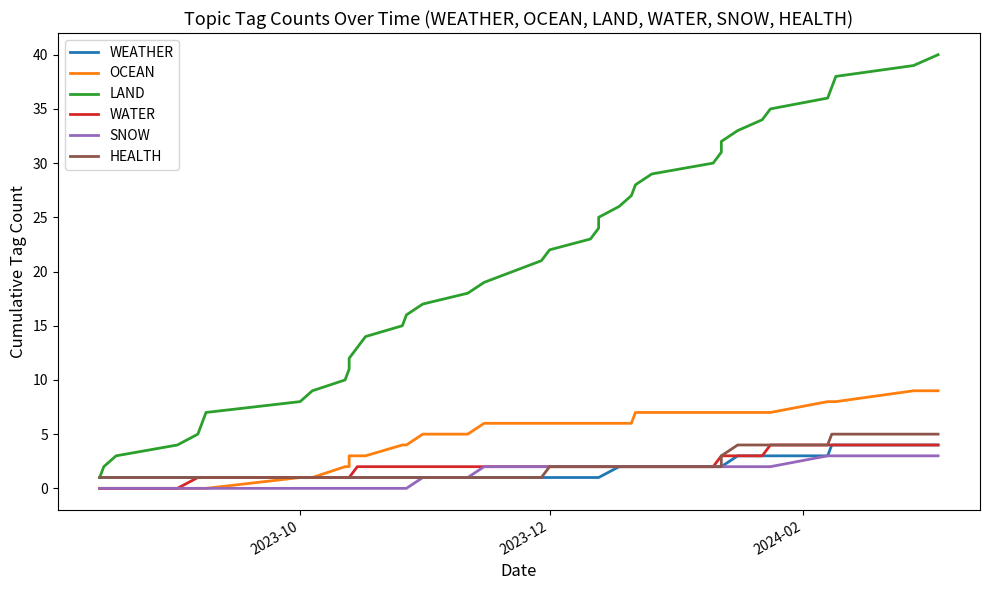

What is the average value of the WATER series?

2